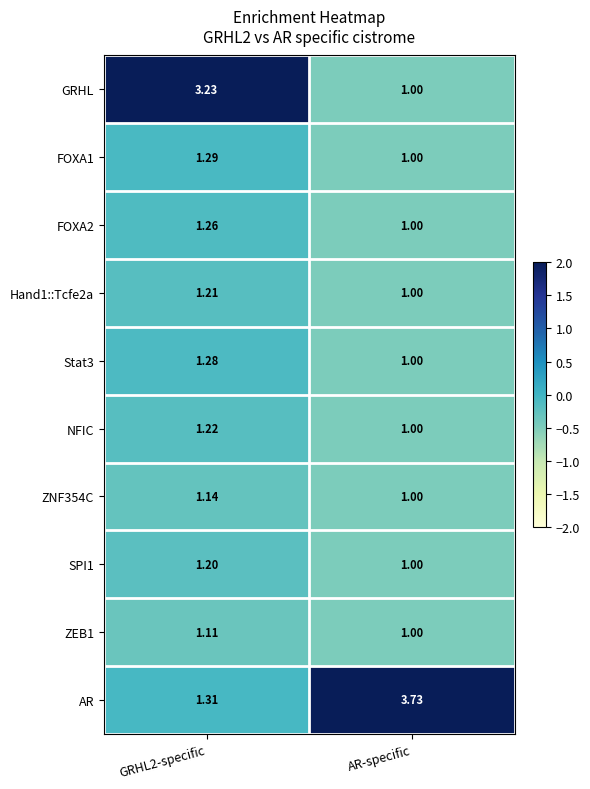

Which category has the highest value across all series?

AR-specific